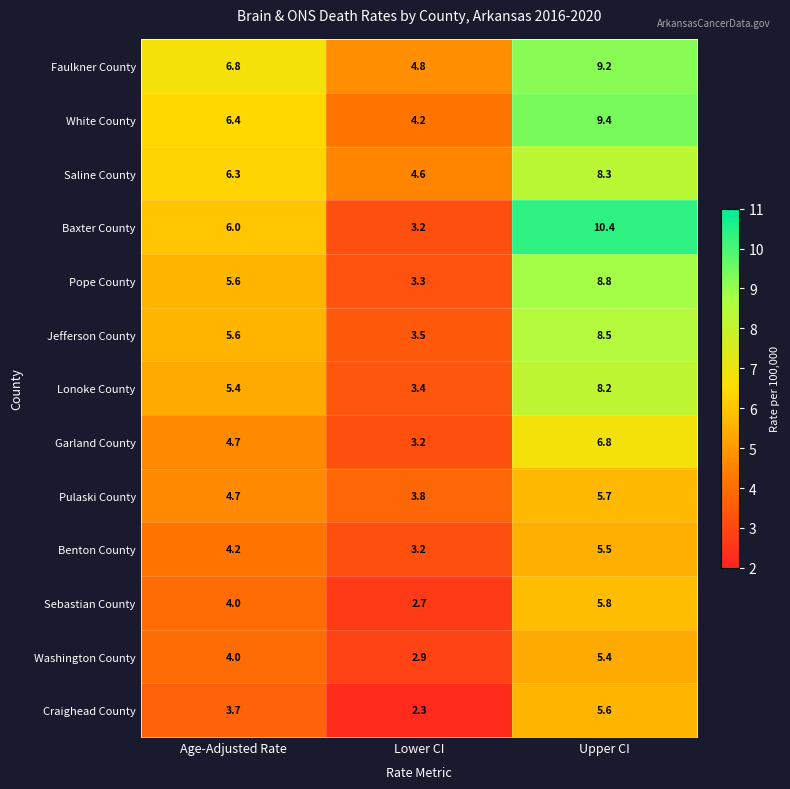

List the series in order of their peak value, highest first.

Baxter County, White County, Faulkner County, Pope County, Jefferson County, Saline County, Lonoke County, Garland County, Sebastian County, Pulaski County, Craighead County, Benton County, Washington County